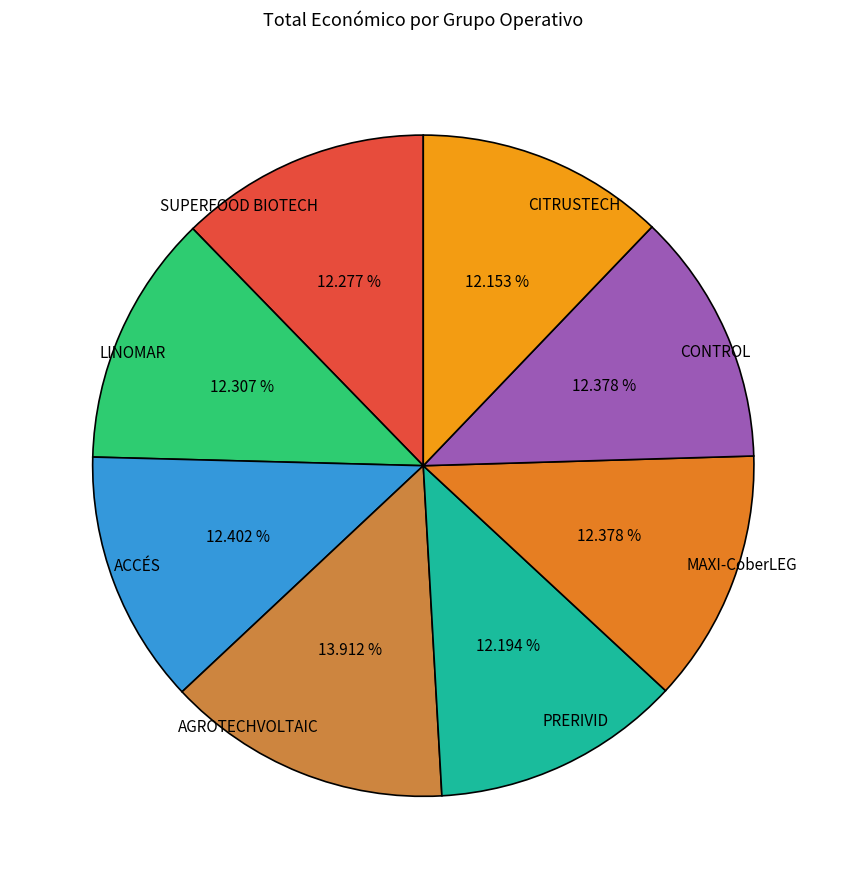

To the nearest percent, what is the difference between the largest and smallest slice percentages?

2%